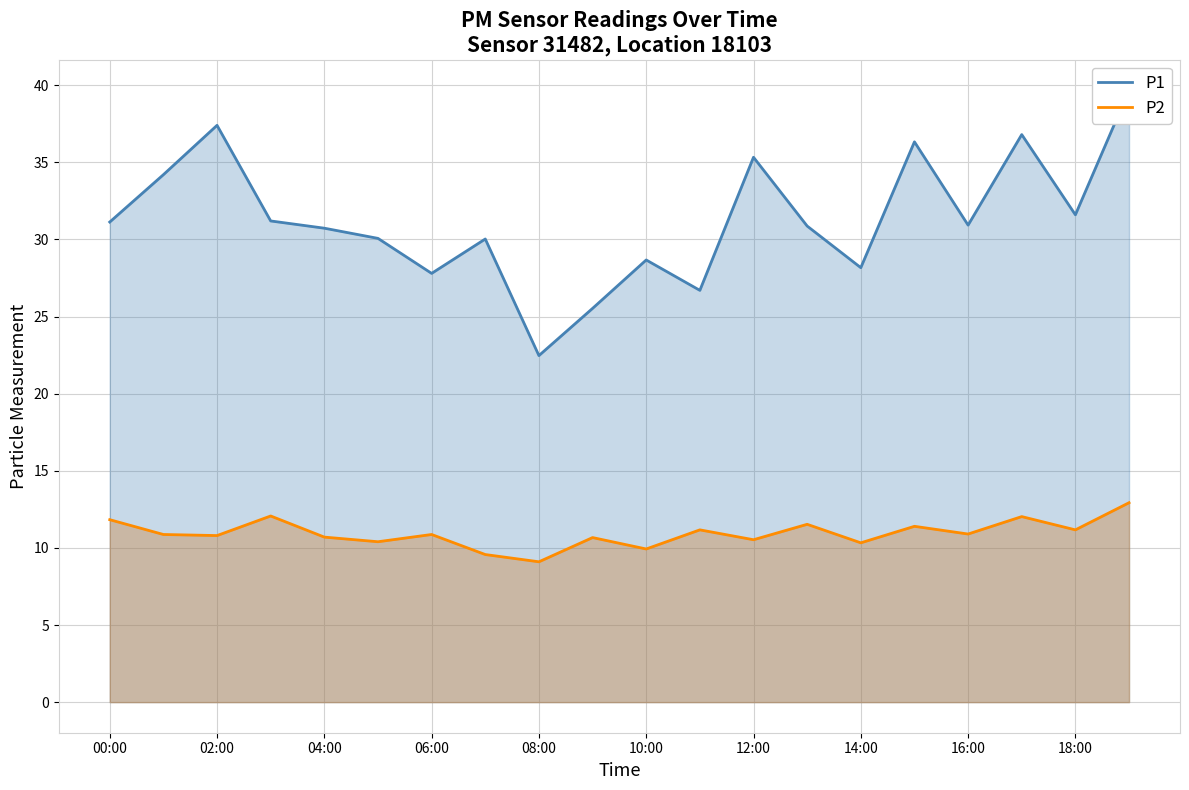

At which category is the sum across all series the highest?

19